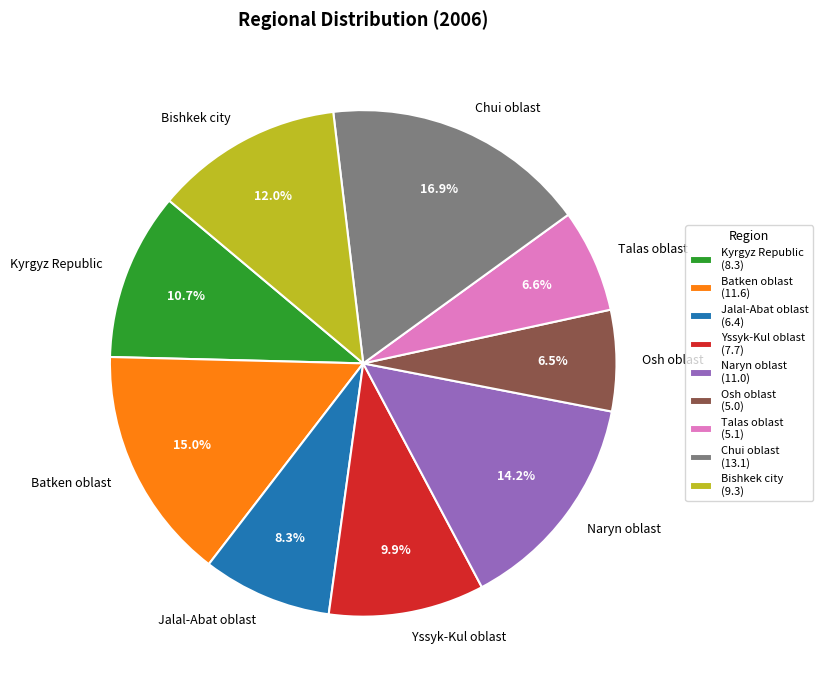

How much of the chart is everything except Batken oblast?

85.0%